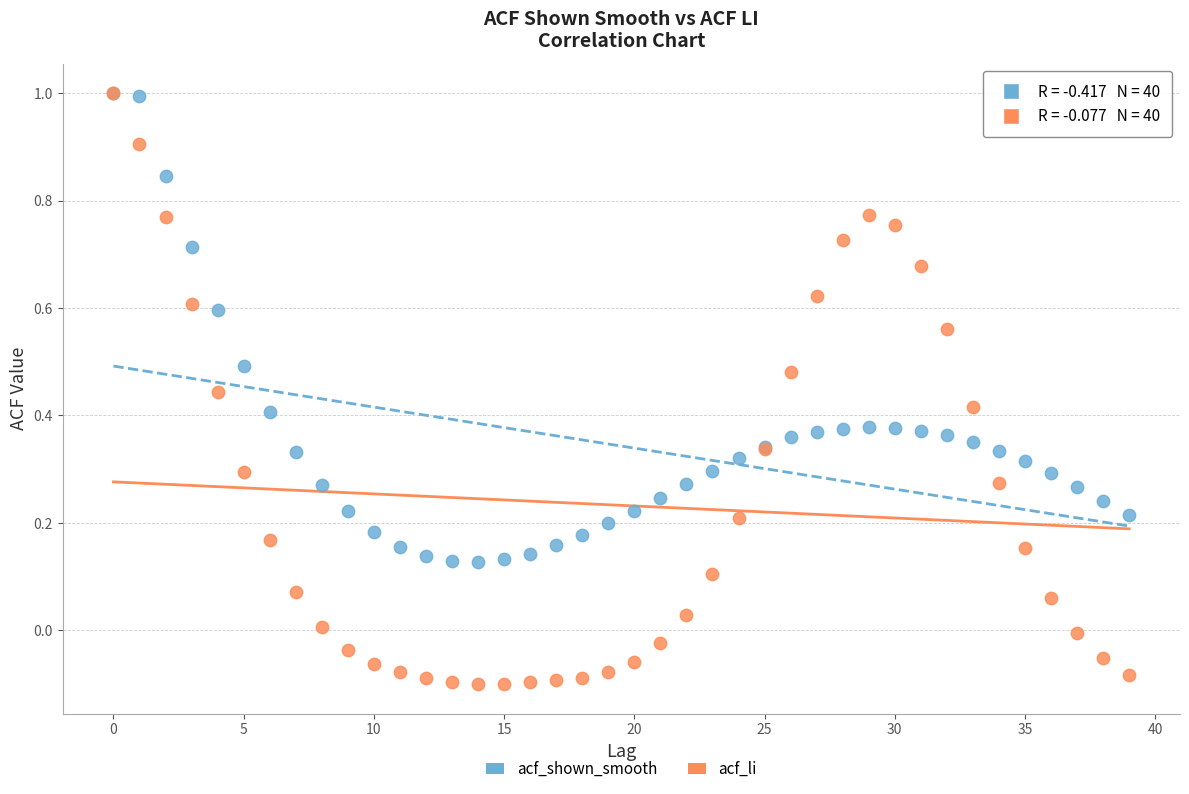

What are all the series names shown in the legend?

acf_shown_smooth, acf_li